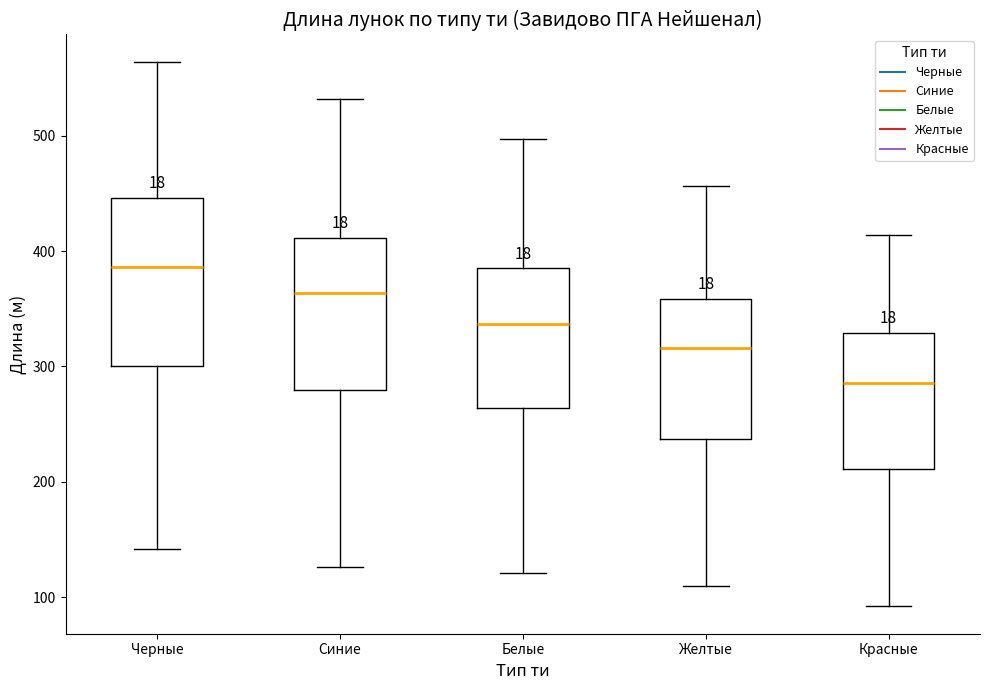

Reading left to right, read every box against the y-axis: the position of its median line, the range the box covers, and the ends of its whiskers. The values are not printed on the chart, so give them approximately, as read against the axis.

Черные: median 390, box 300 to 450, whiskers 140 to 560
Синие: median 360, box 280 to 410, whiskers 130 to 530
Белые: median 340, box 260 to 390, whiskers 120 to 500
Желтые: median 320, box 240 to 360, whiskers 110 to 460
Красные: median 290, box 210 to 330, whiskers 90 to 410